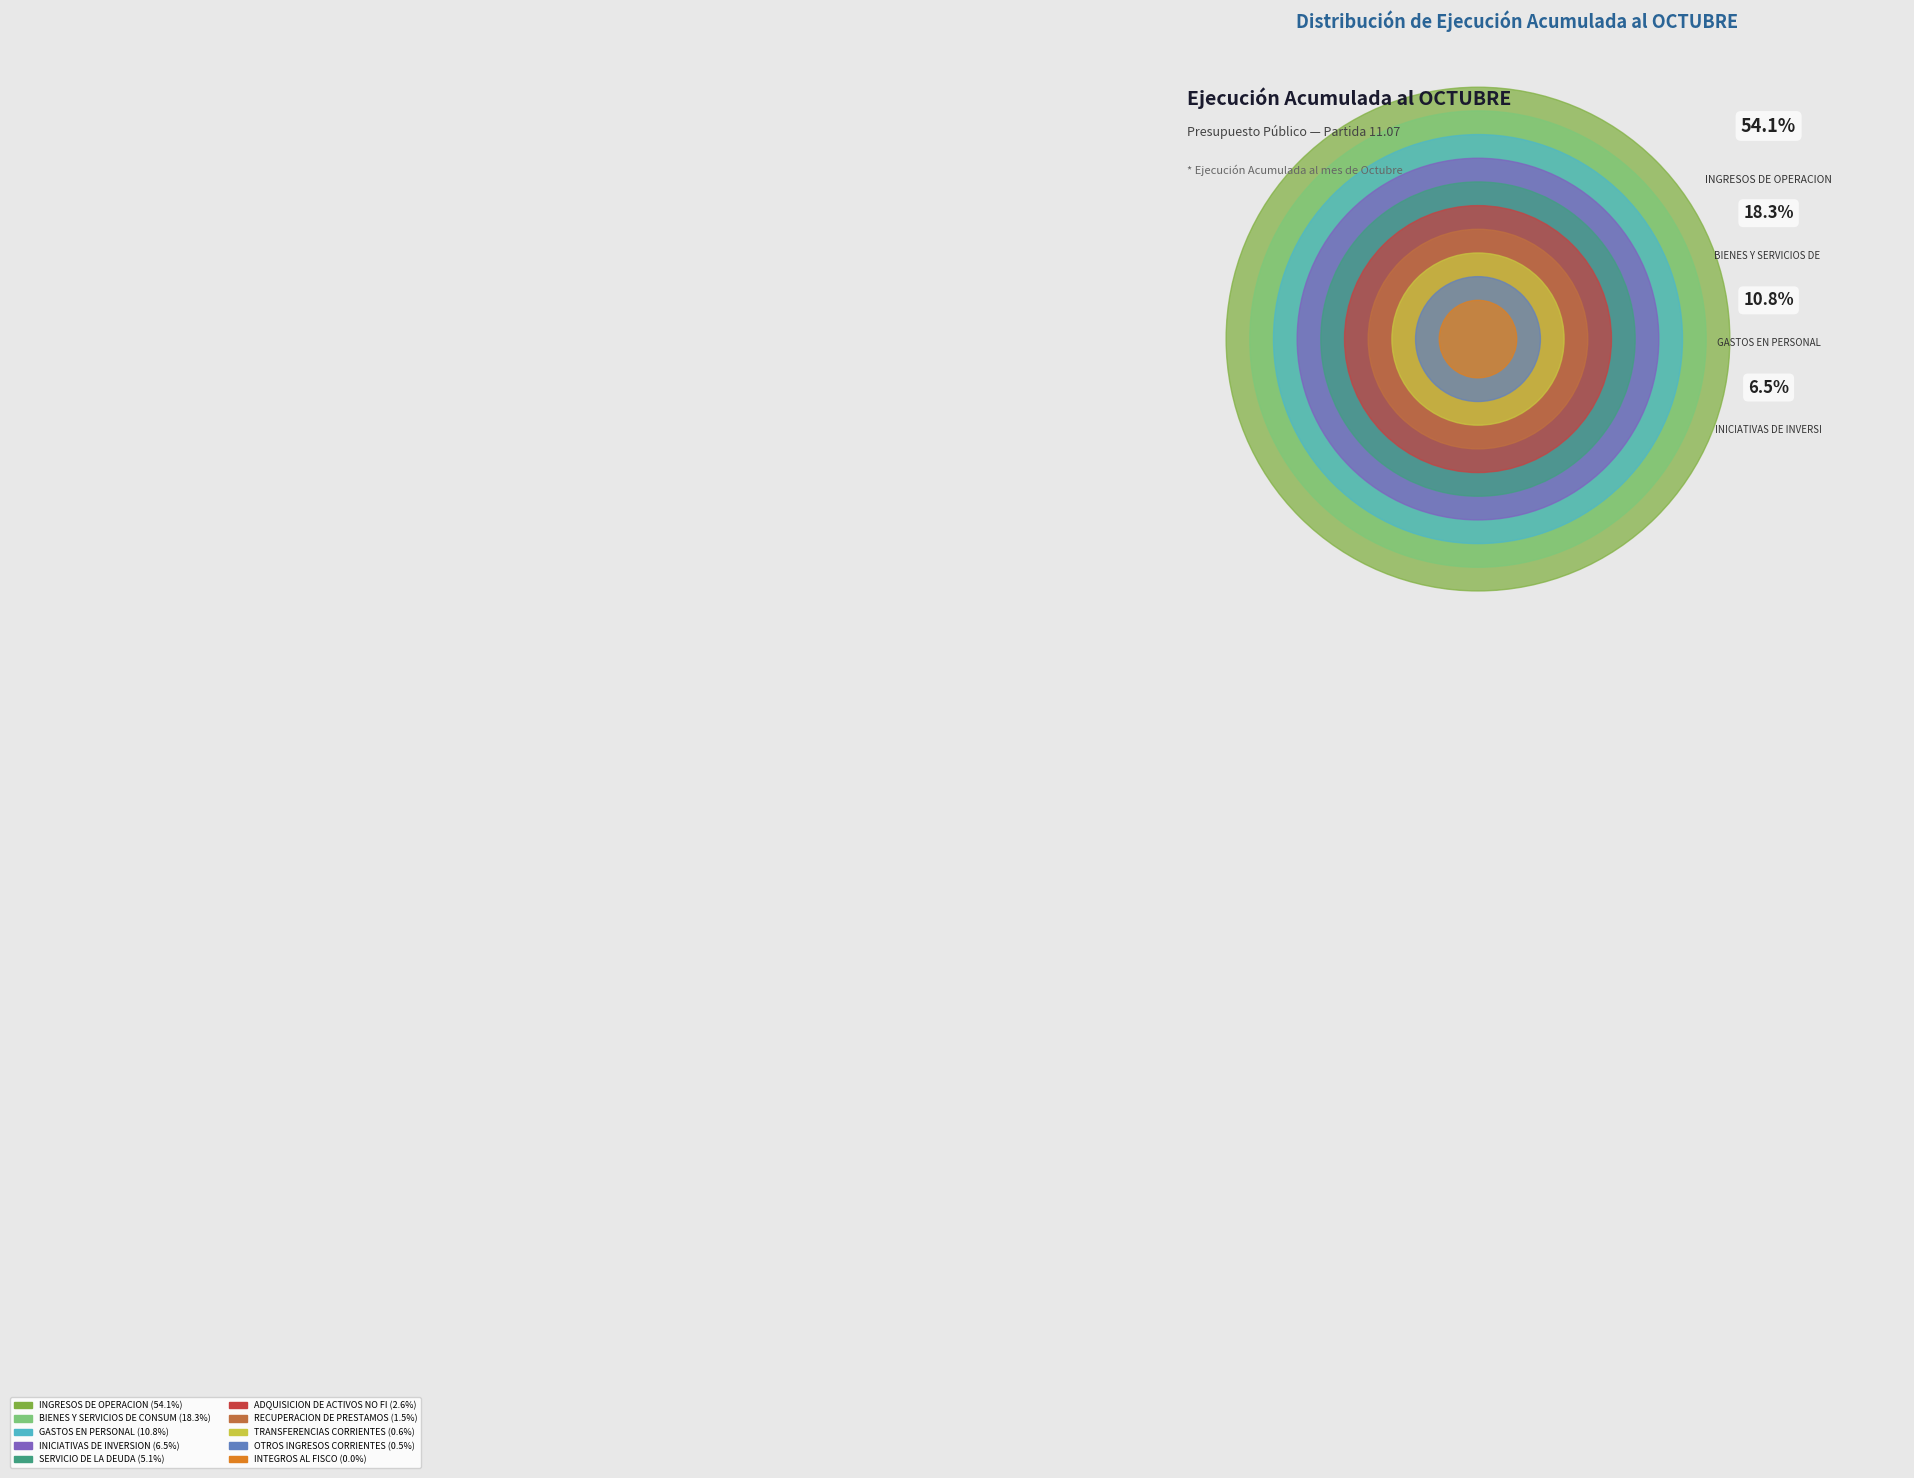

The INTEGROS AL FISCO slice represents 1% of the pie. True or false?

False